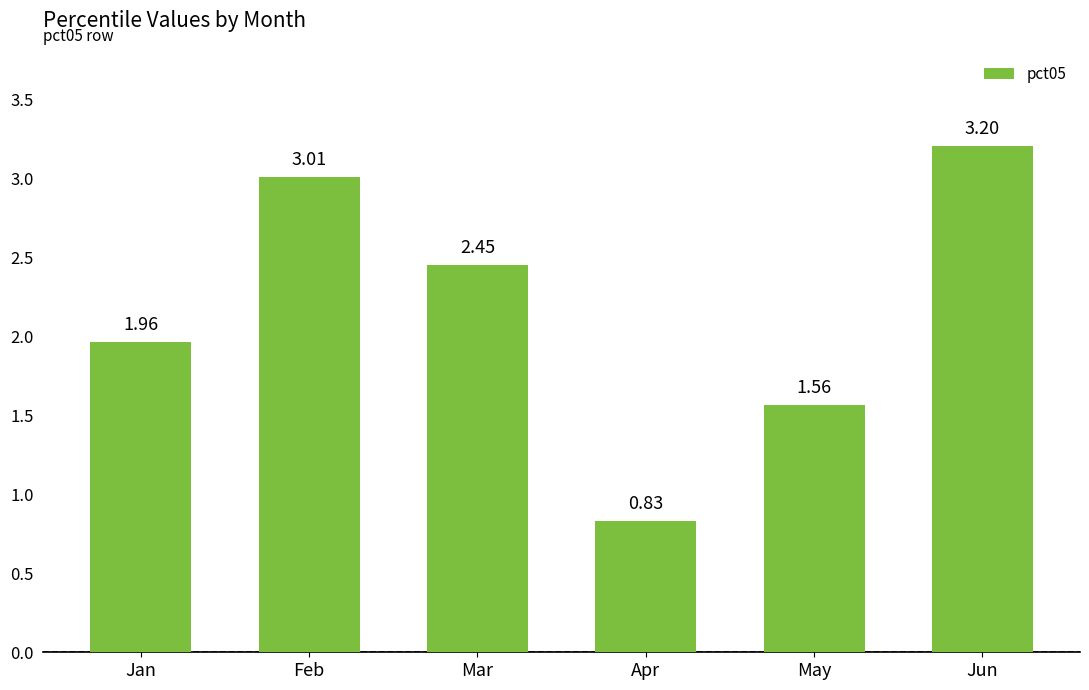

List the labels in order of value, smallest first.

Apr, May, Jan, Mar, Feb, Jun